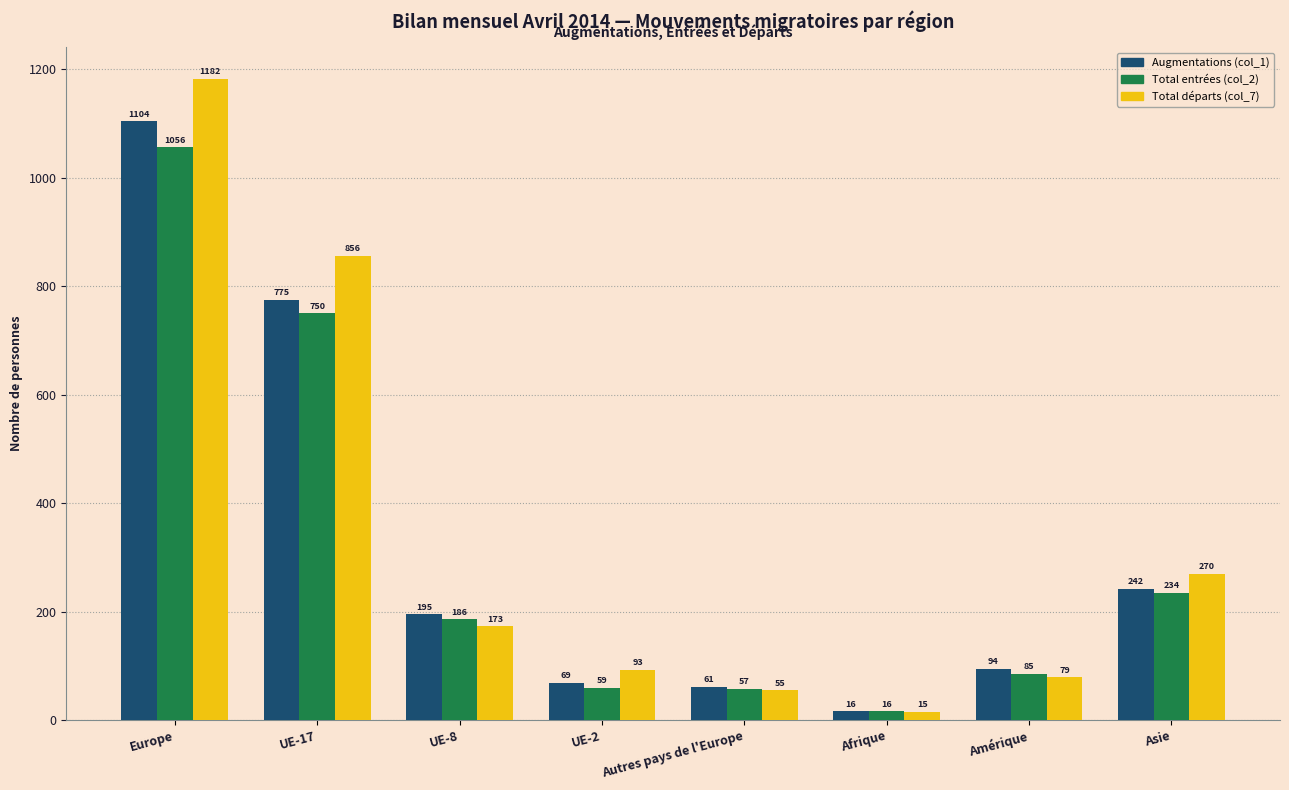

What is the difference between the maximum and minimum values in the Total départs (col_7) series?

1167